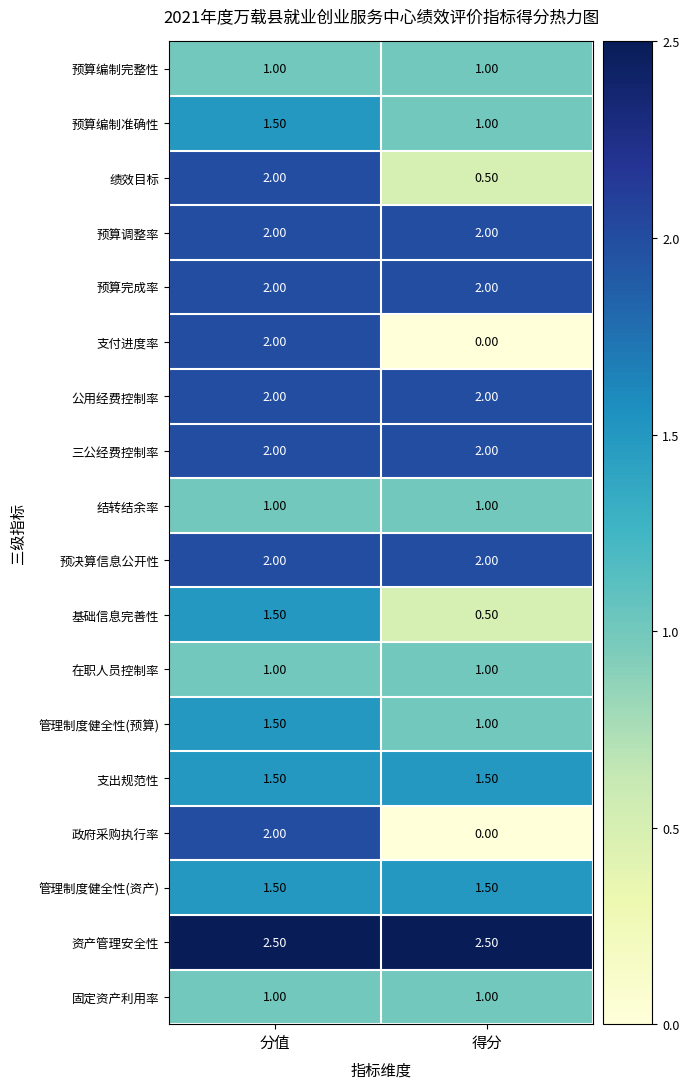

What is the greatest value displayed?

2.5